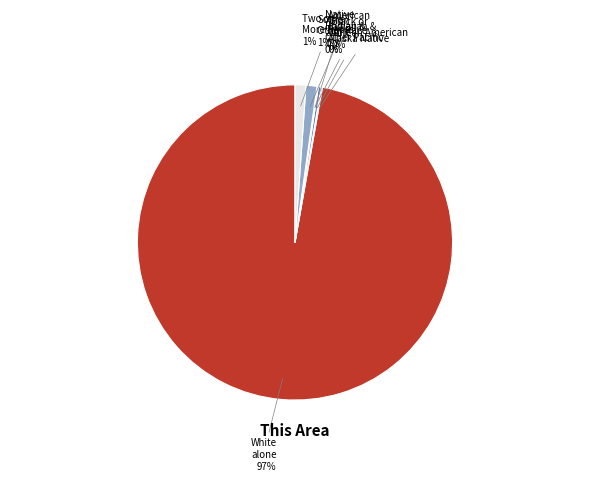

Which slice is the smallest?

Native Hawaiian and Other Pacific Islander